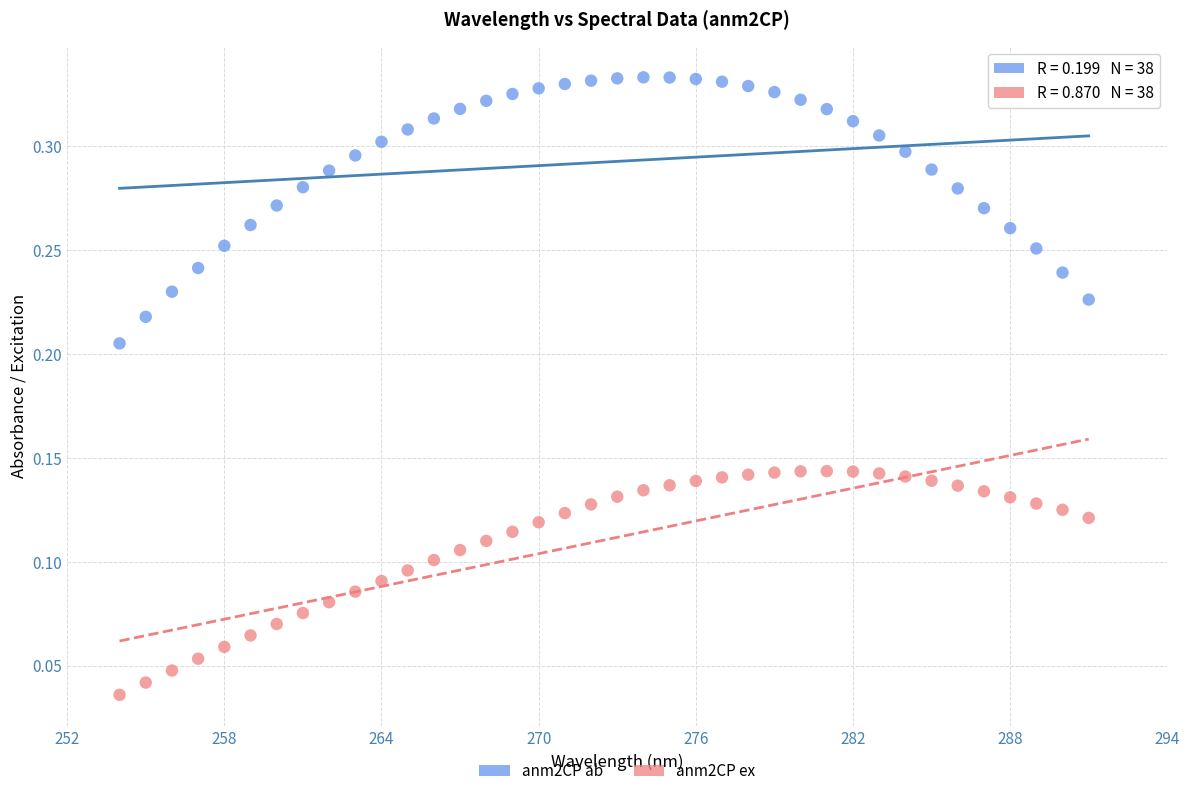

Which series reaches the maximum Y coordinate?

anm2CP ab